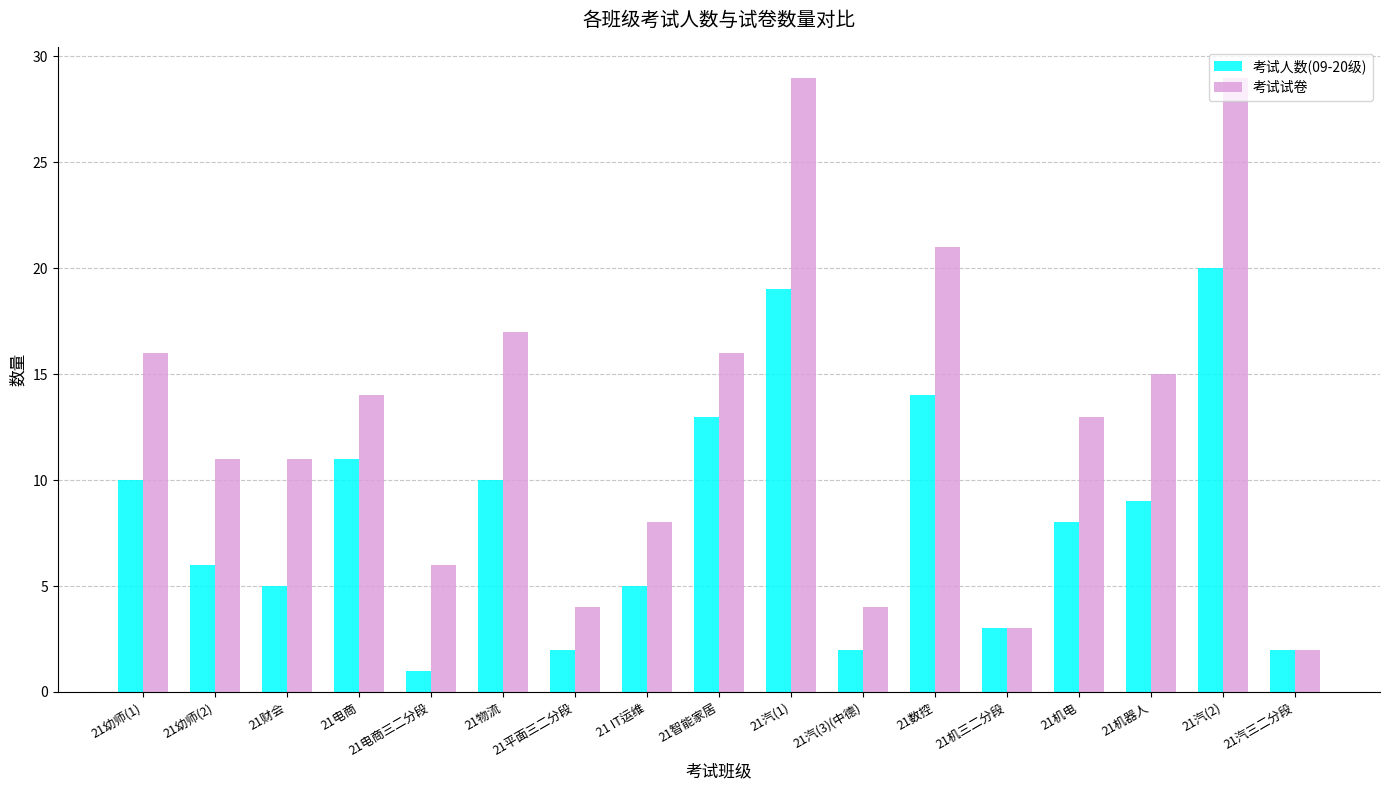

Rank the series by their maximum value, from highest to lowest.

考试试卷, 考试人数(09-20级)